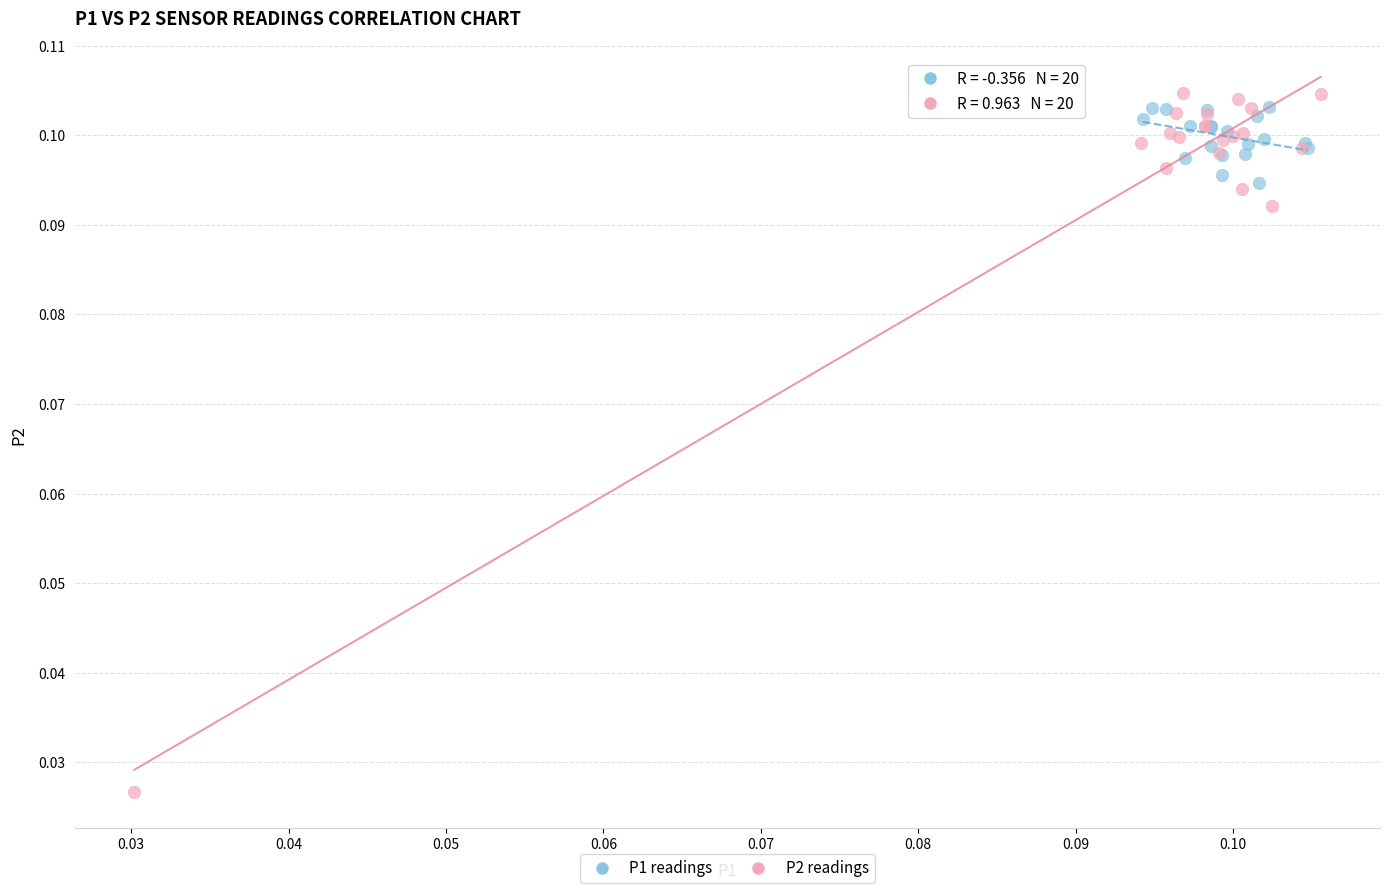

Which series reaches the minimum Y coordinate?

P2 readings